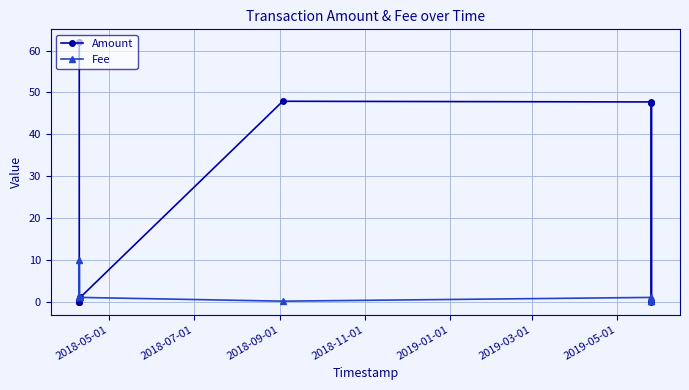

What is the value of the Amount point at the 6th from the left?

47.9